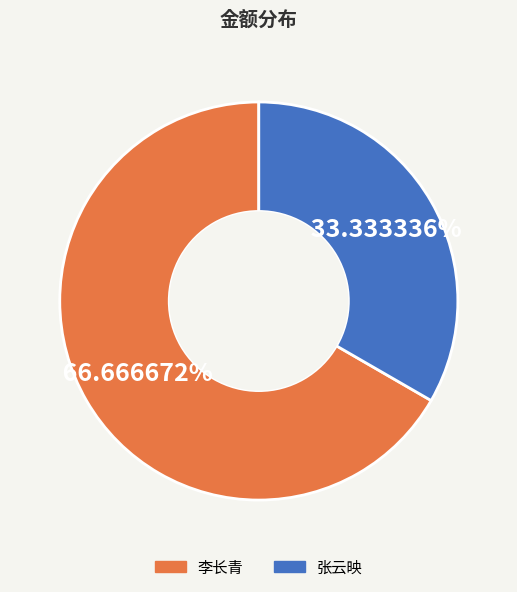

Rank the categories by value from highest to lowest.

李长青, 张云映